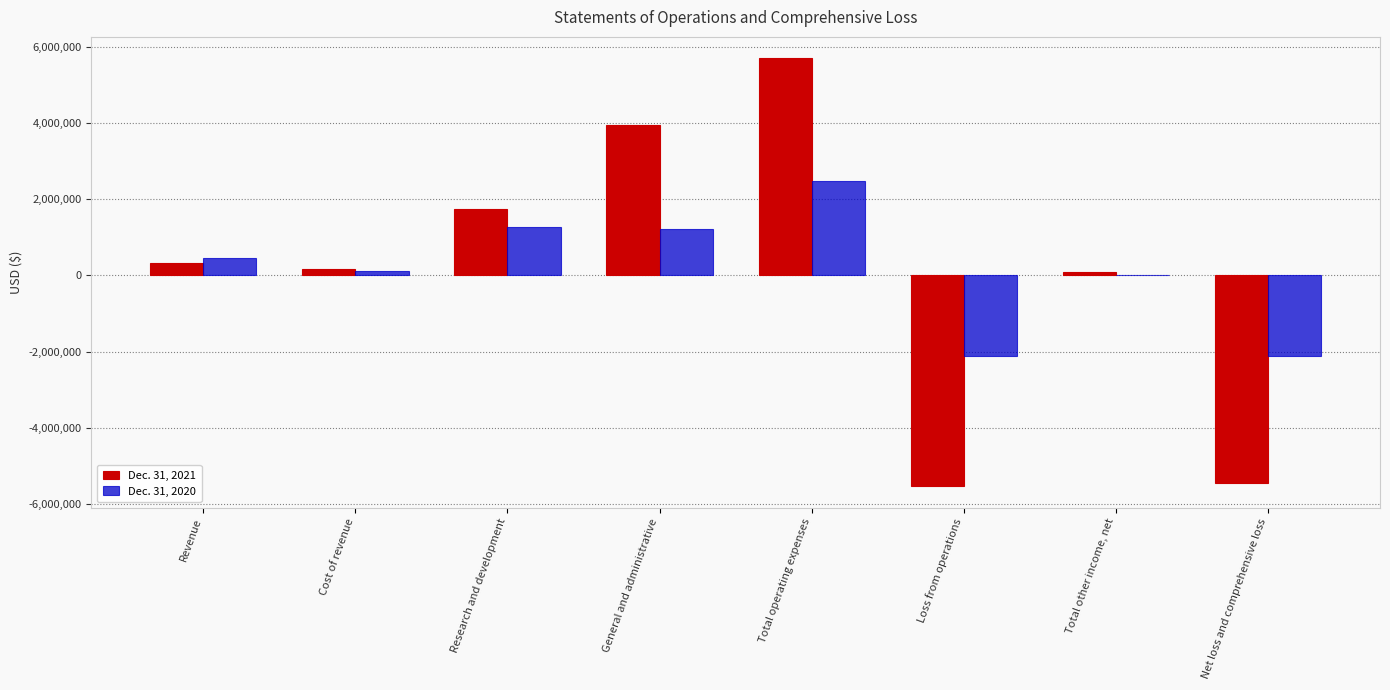

What is the approximate value of Dec. 31, 2021 at Cost of revenue, to the nearest 100?

161000